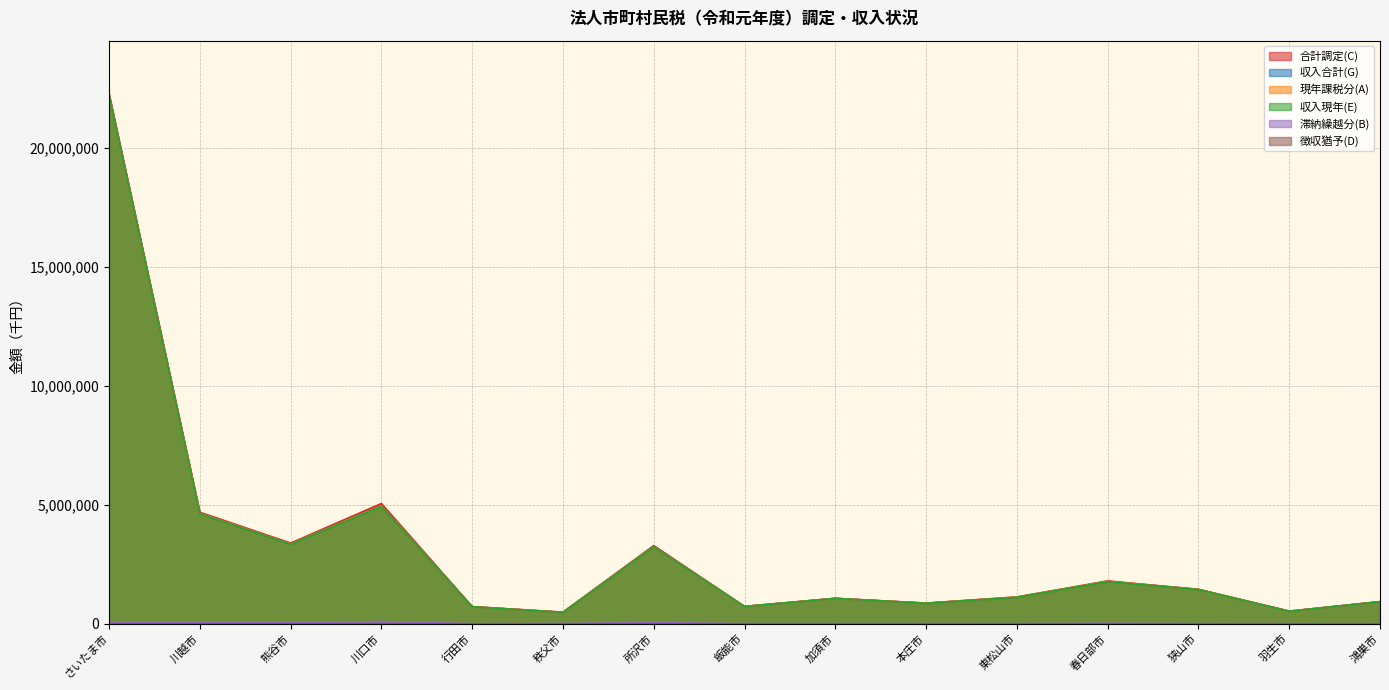

True or false: 収入現年(E) and 現年課税分(A) intersect in this chart.

False